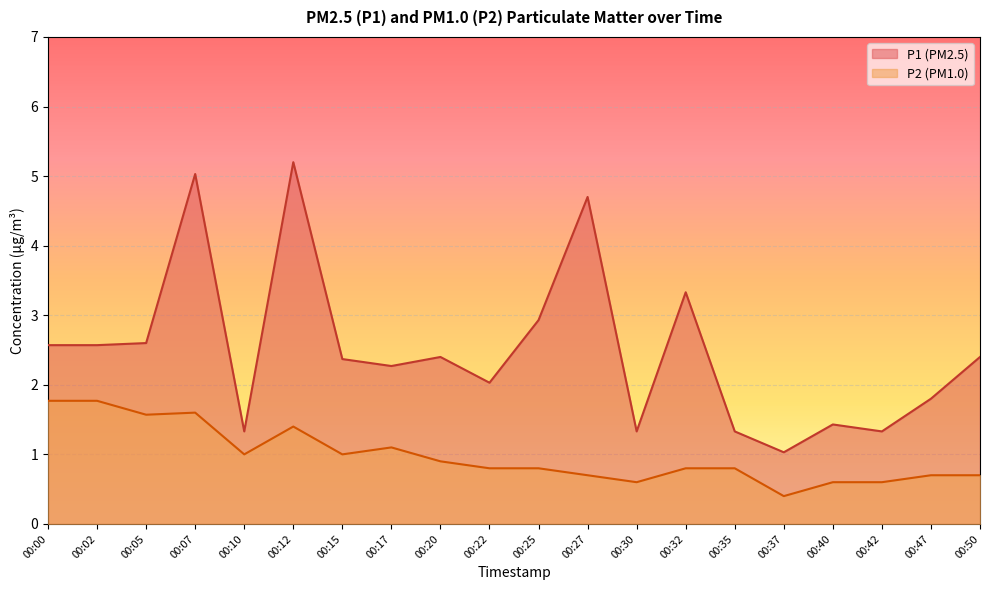

What is the value of the P1 point at the 12th from the left?

4.7